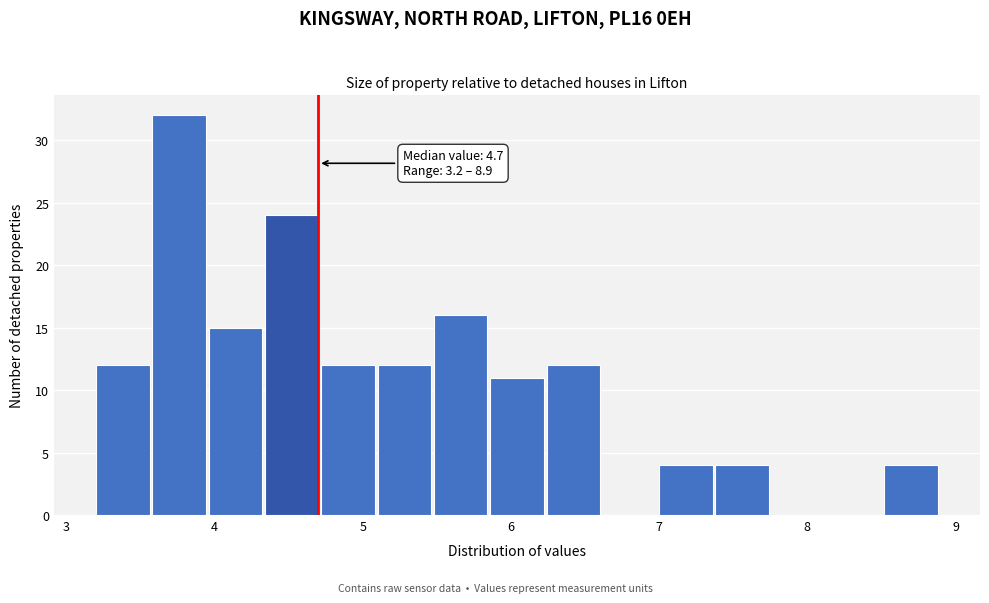

Read against the x-axis, roughly where is the centre of the tallest bar?

3.8